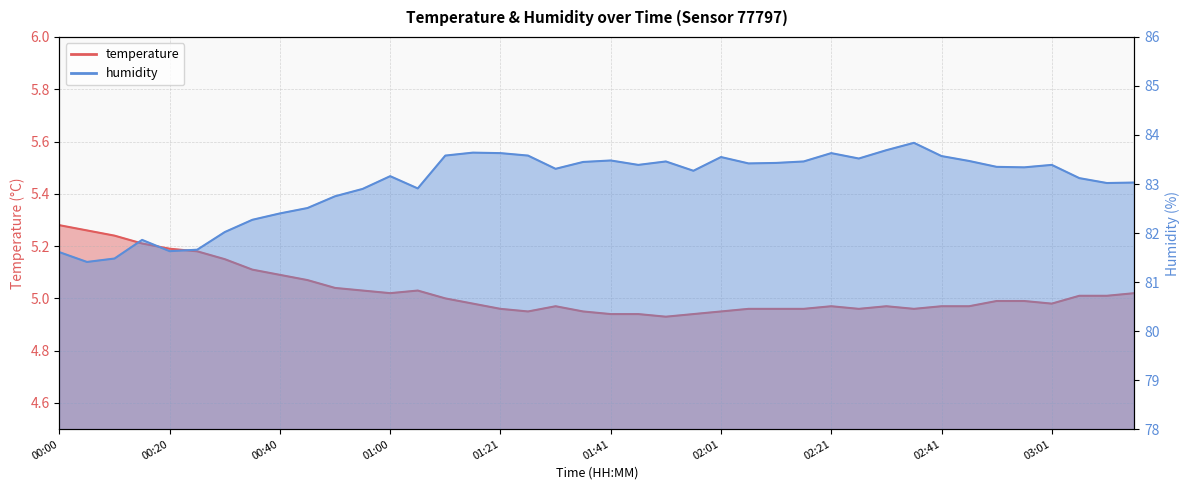

Reading left to right, extract all data points from this chart.

temperature: 5.3	5.3	5.2	5.2	5.2	5.2	5.2	5.1	5.1	5.1	5.0	5.0	5.0	5.0	5.0	5.0	5.0	5.0	5.0	5.0	4.9	4.9	4.9	4.9	5.0	5.0	5.0	5.0	5.0	5.0	5.0	5.0	5.0	5.0	5.0	5.0	5.0	5.0	5.0	5.0
humidity: 81.6	81.4	81.5	81.9	81.6	81.7	82.0	82.3	82.4	82.5	82.8	82.9	83.2	82.9	83.6	83.6	83.6	83.6	83.3	83.5	83.5	83.4	83.5	83.3	83.5	83.4	83.4	83.5	83.6	83.5	83.7	83.8	83.6	83.5	83.3	83.3	83.4	83.1	83.0	83.0